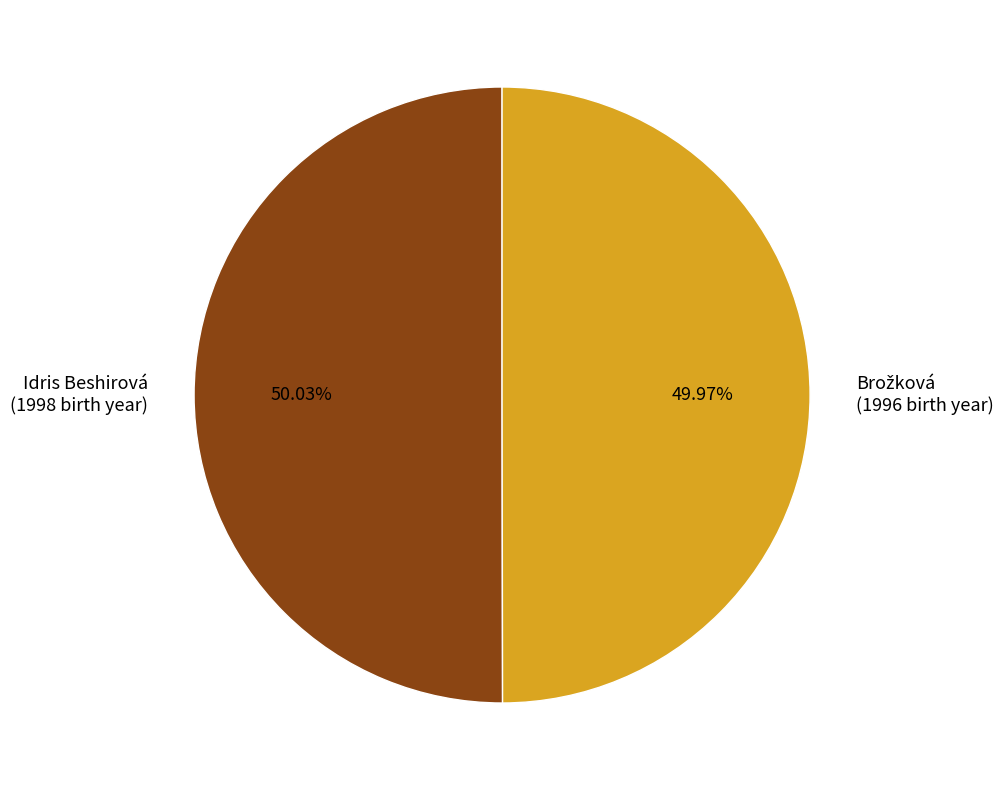

Is there a majority slice in this chart?

Yes